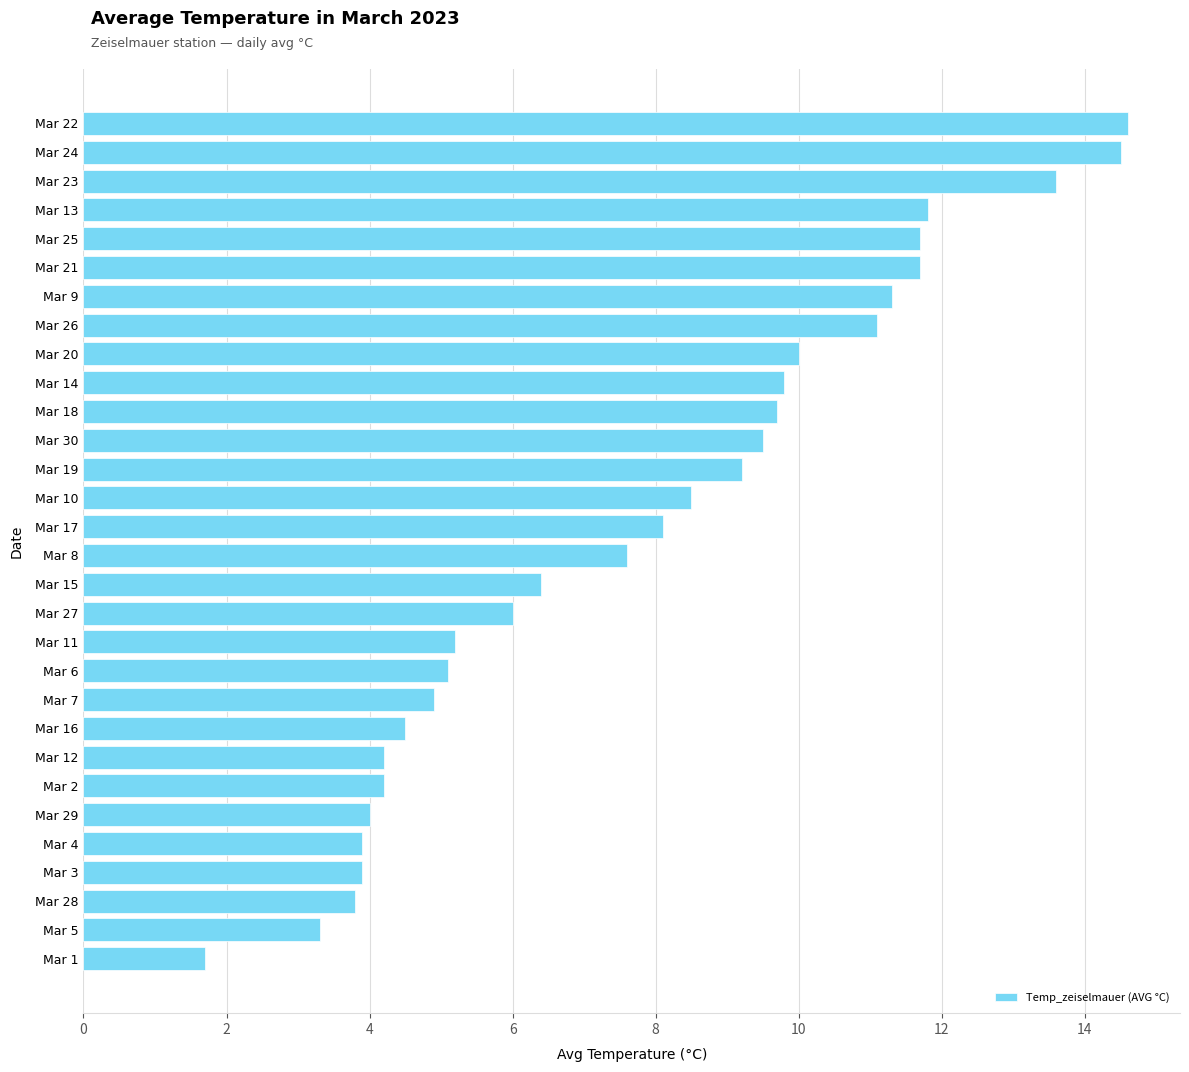

What is the sum of all values?

233.8